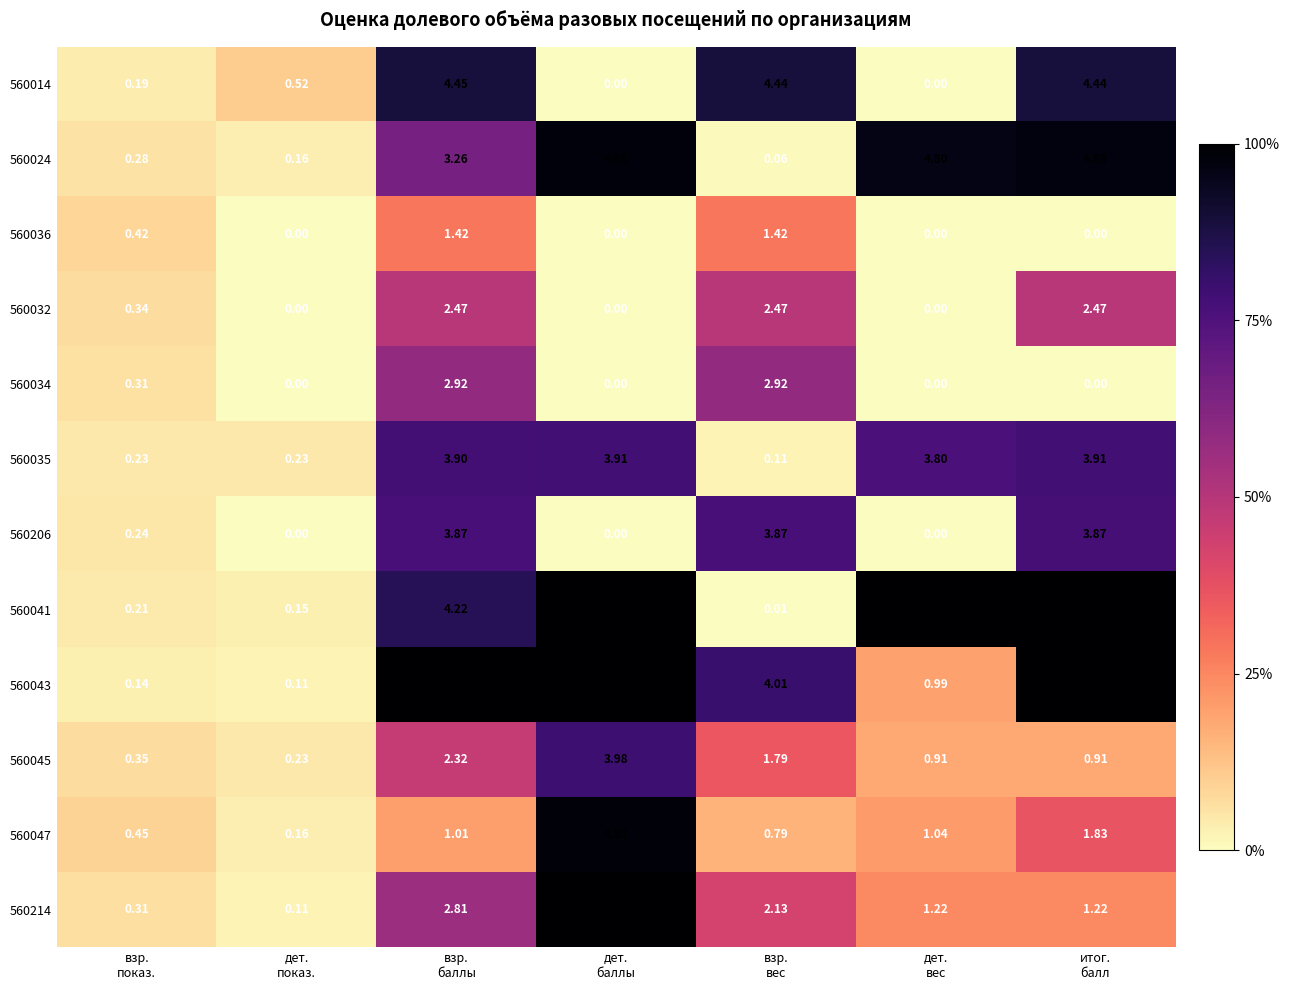

How many data points does each series have?

7